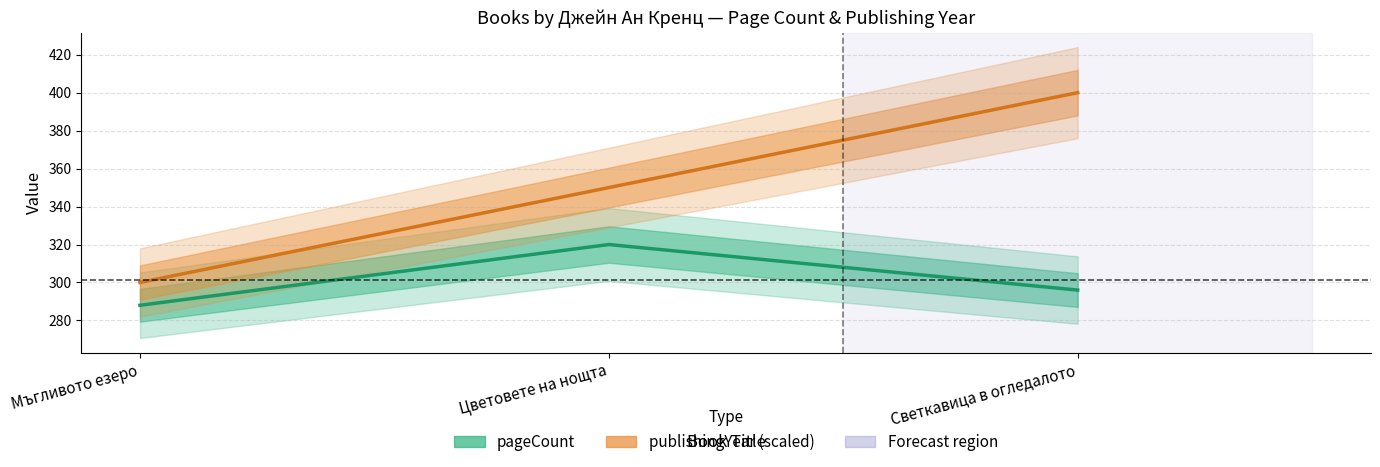

At which category is the sum across all series the highest?

Светкавица в огледалото